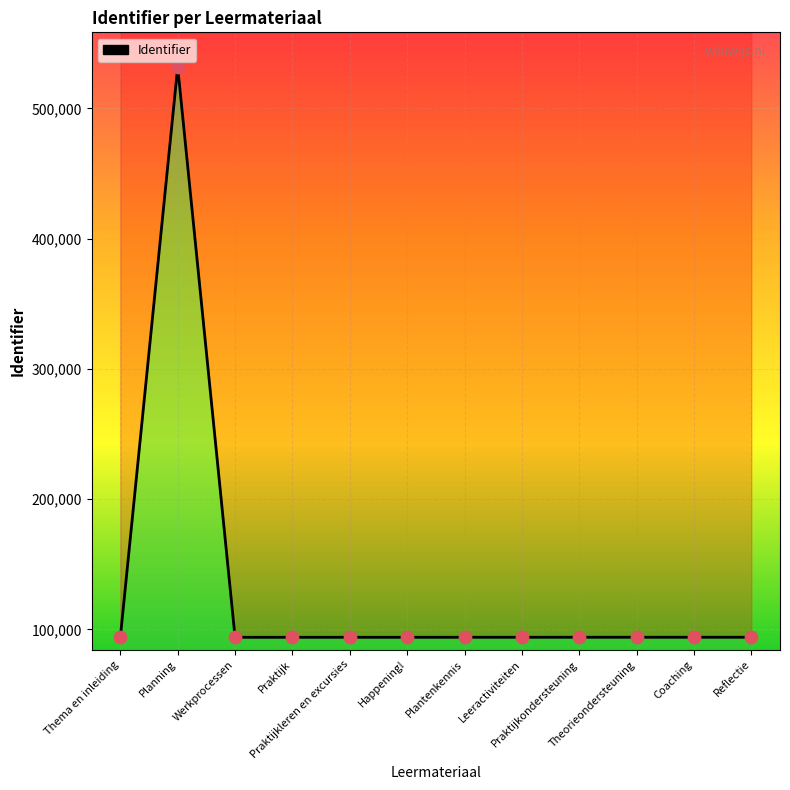

Which has a higher value, Planning or Theorieondersteuning?

Planning